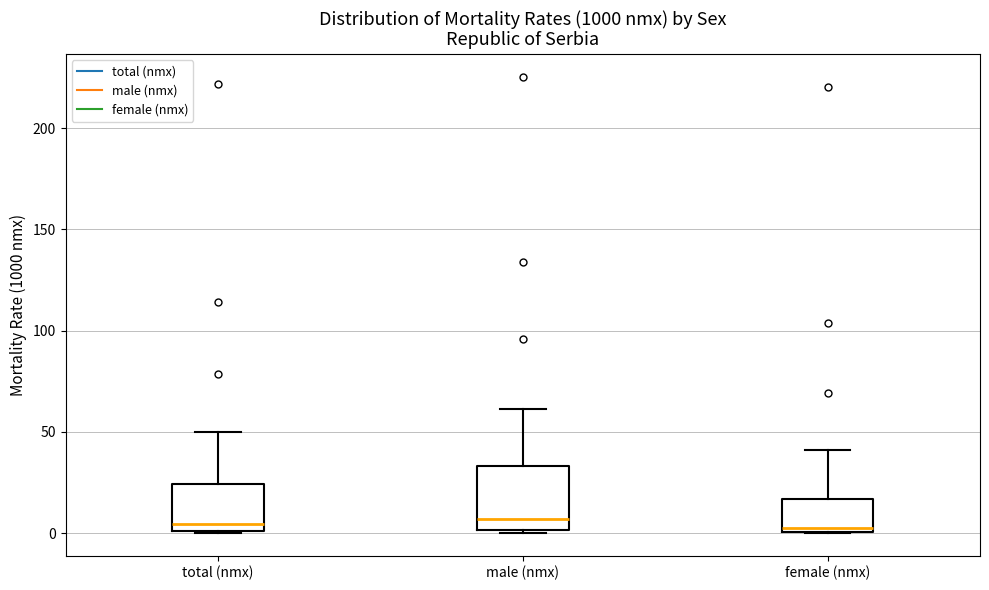

Where is the lower edge of the box for female (nmx) on the y-axis? The values are not printed on the chart, so give them approximately, as read against the axis.

0